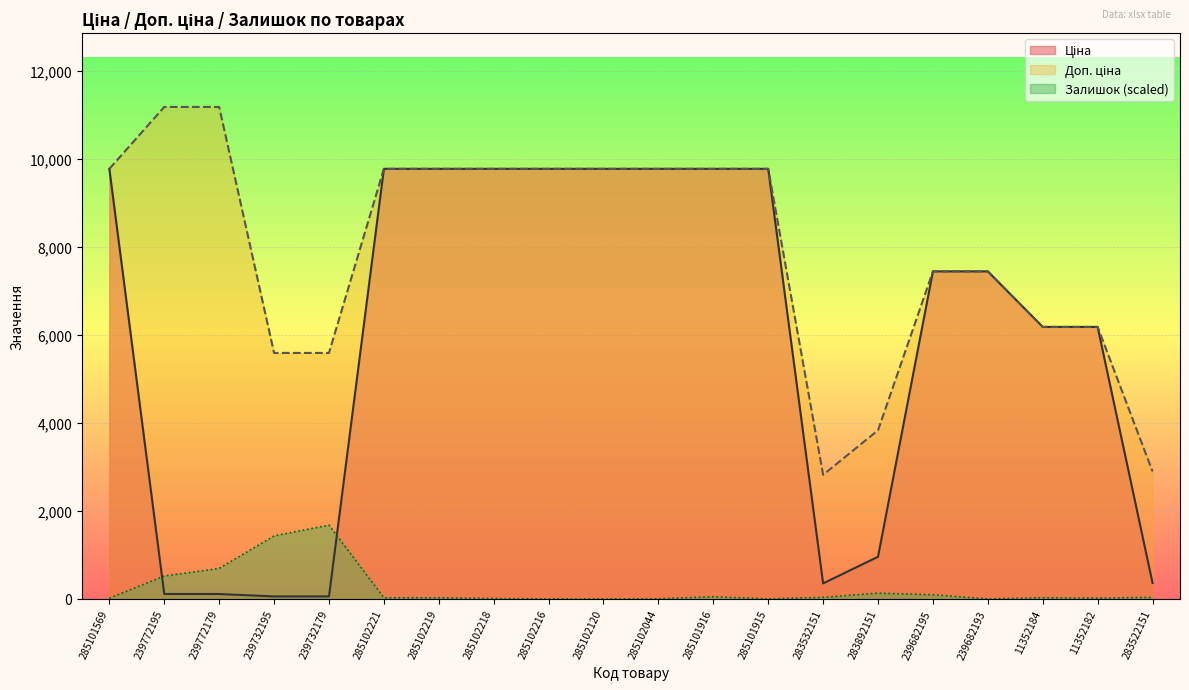

What is the maximum value shown in the chart?

11182.0